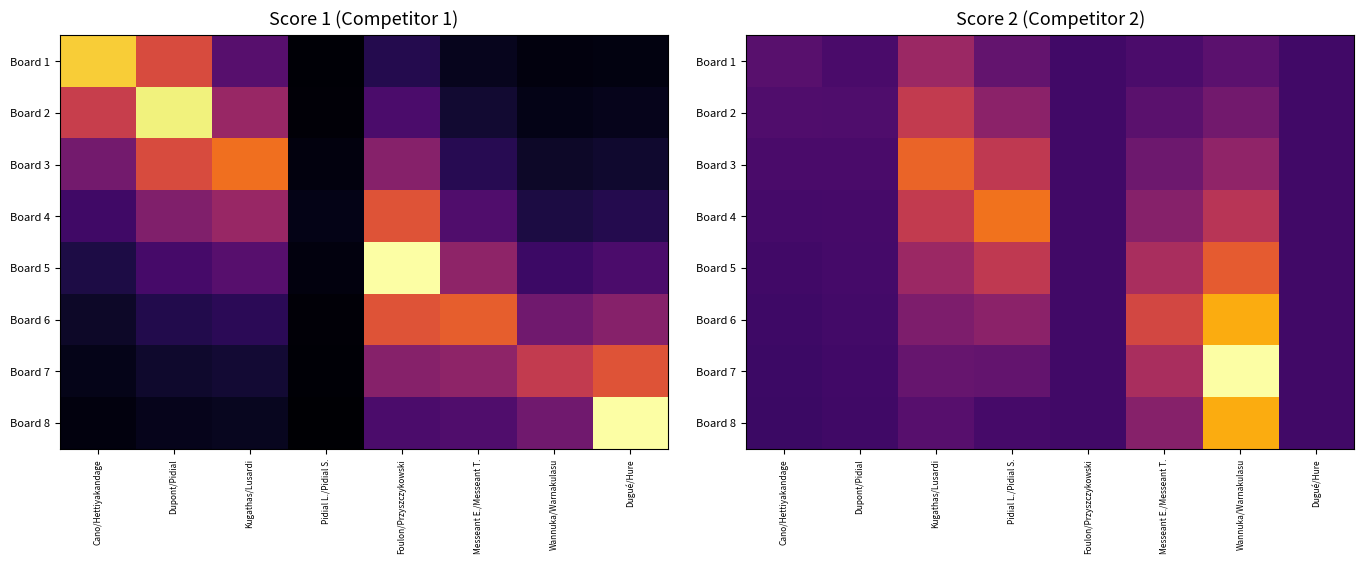

Which label corresponds to the largest value in the chart?

Wannuka/Warnakulasu